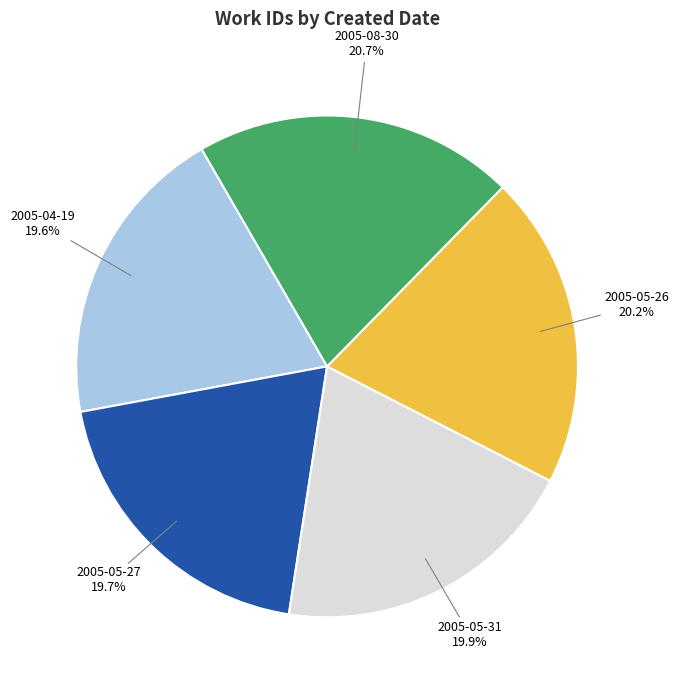

Does any single category account for the majority?

No